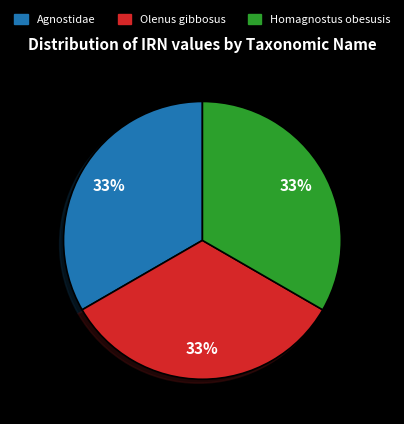

Approximately how many times larger is the value at Homagnostus obesusis compared to Olenus gibbosus?

1.0